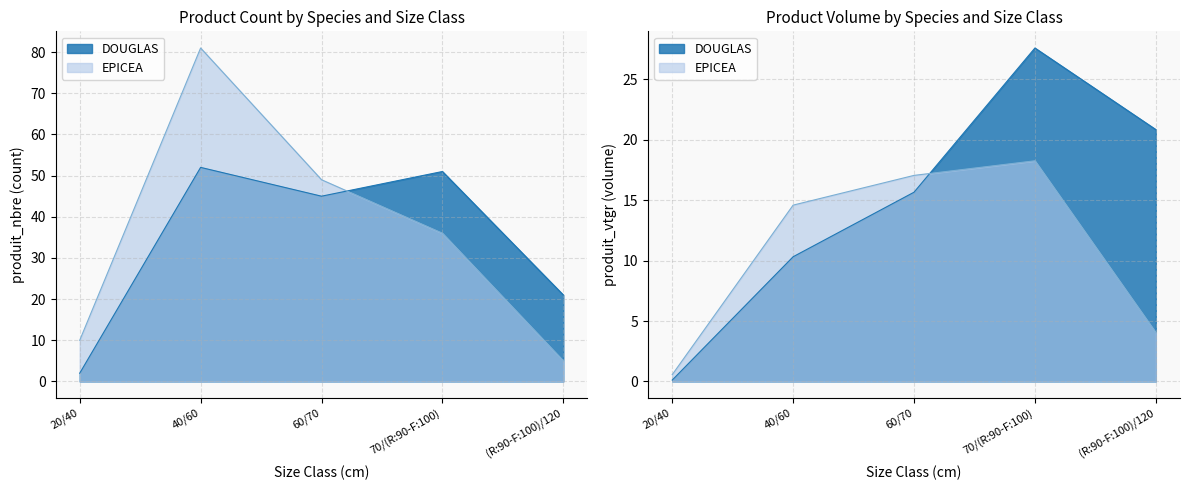

Rank the series at 60/70 from highest to lowest value.

EPICEA, DOUGLAS